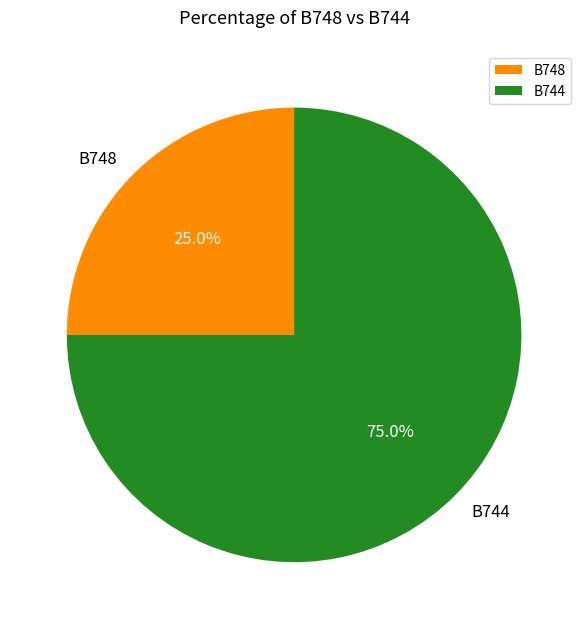

Is B744 the majority of the pie?

Yes